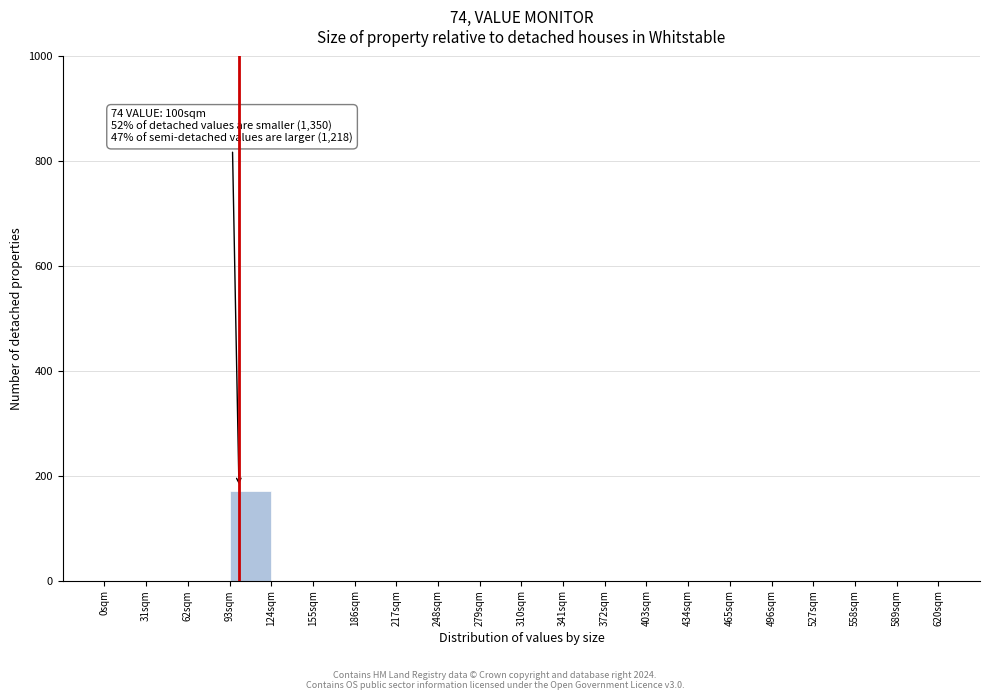

Over which range of the x-axis is the bar tallest?

93 to 124